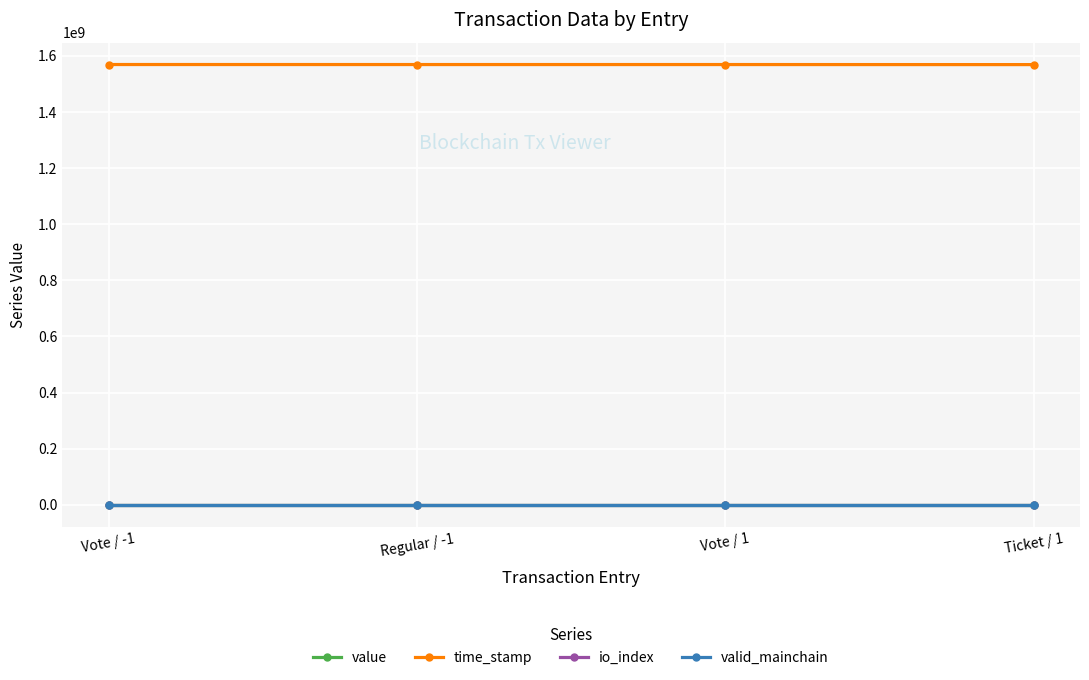

What is the lowest value of the time_stamp series?

1568652433.0